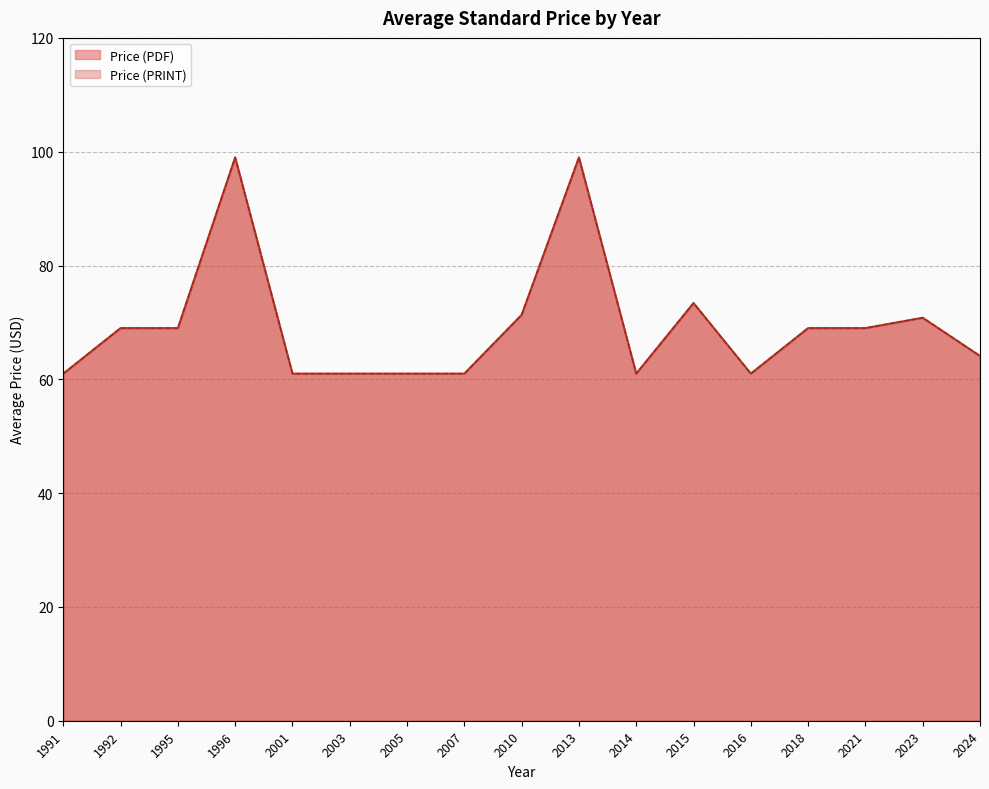

What is the minimum value shown in the chart?

61.0